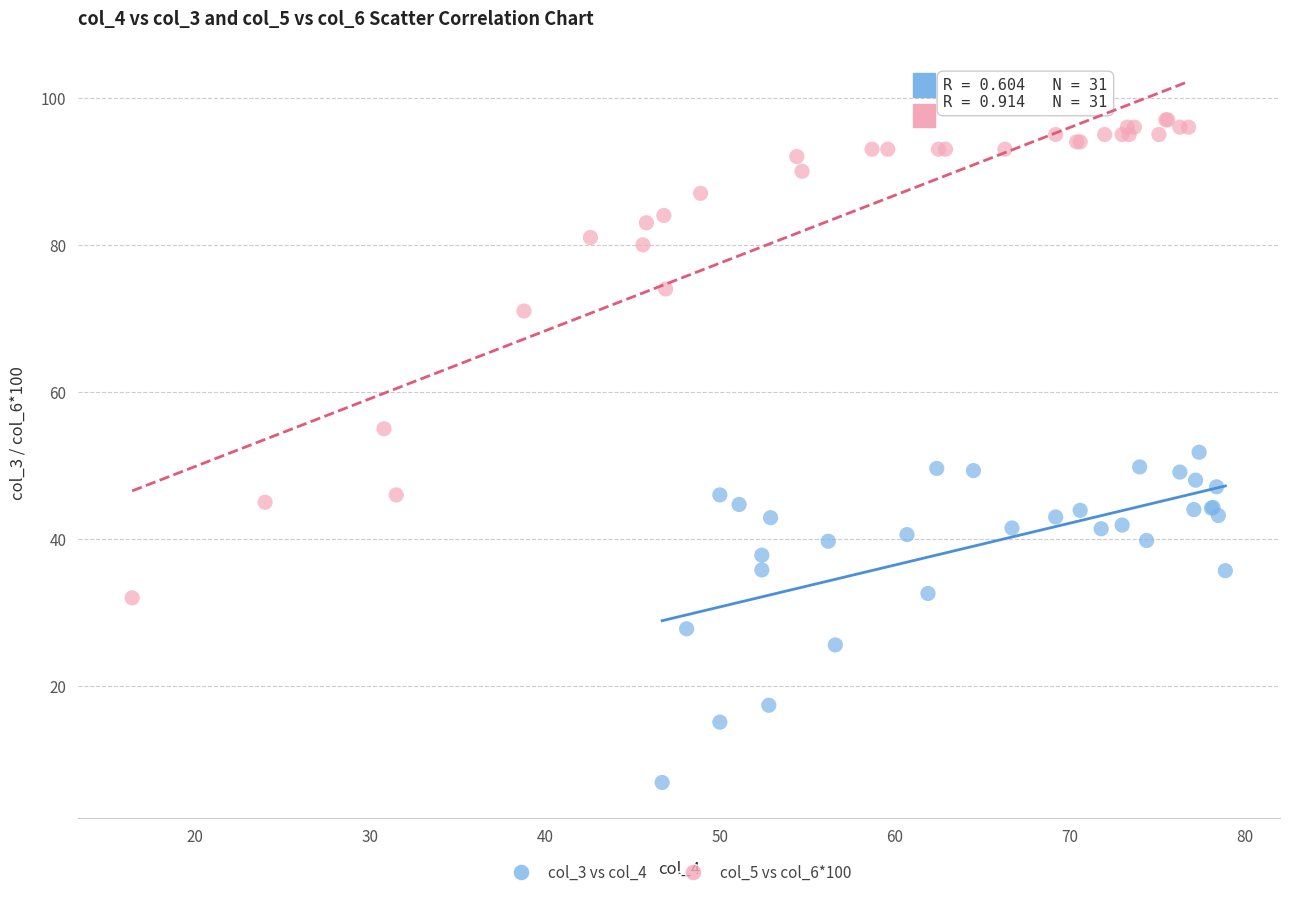

Which series reaches the minimum Y coordinate?

col_3 vs col_4